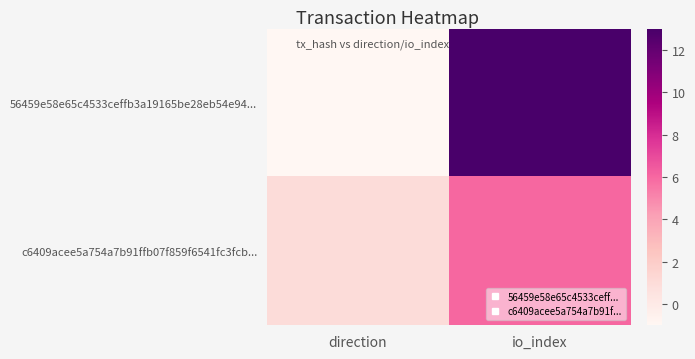

List the series in order of their overall mean, highest first.

56459e58e65c4533ceffb3a19165be28eb54e94..., c6409acee5a754a7b91ffb07f859f6541fc3fcb...